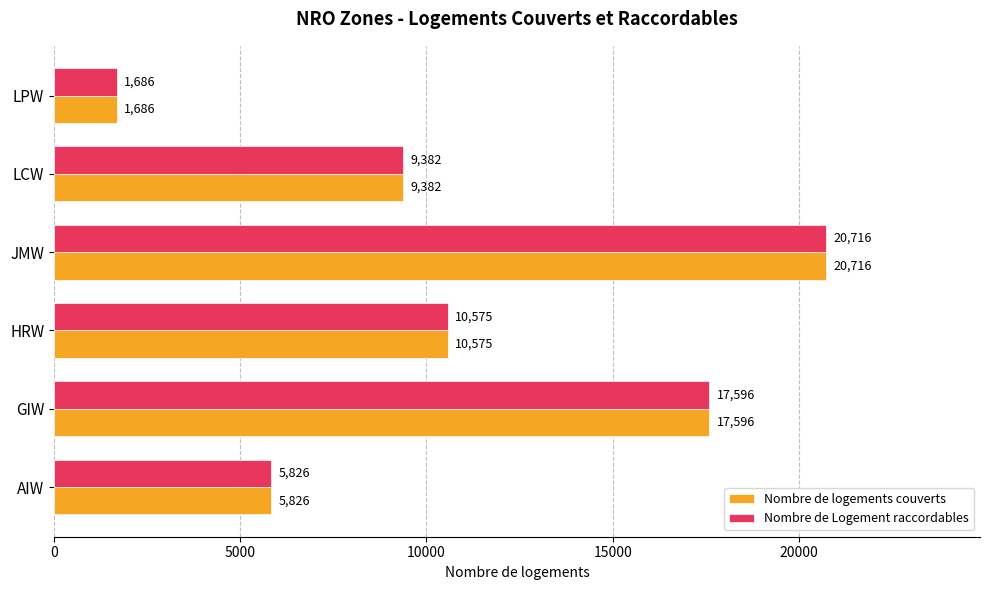

What is the total value across all series at GIW?

35192